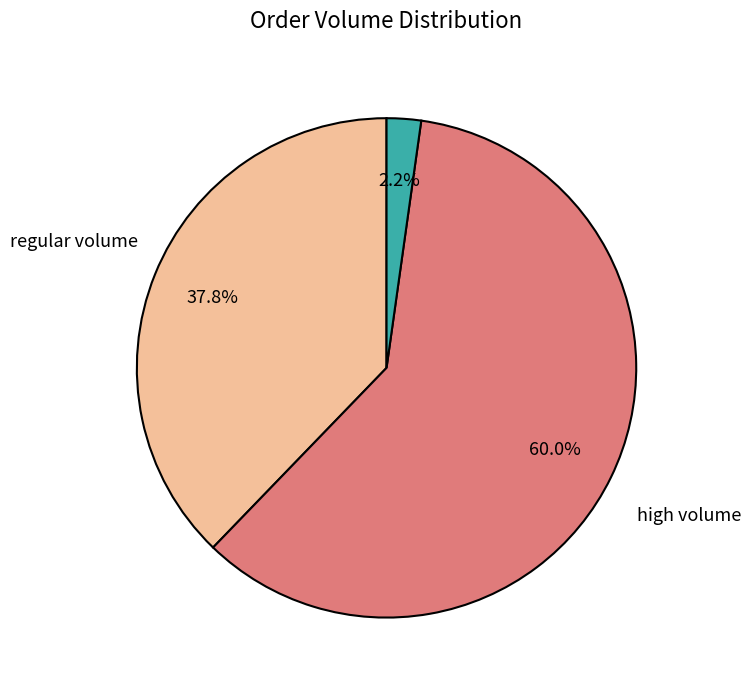

To the nearest percent, what is the difference between the largest and smallest slice percentages?

58%